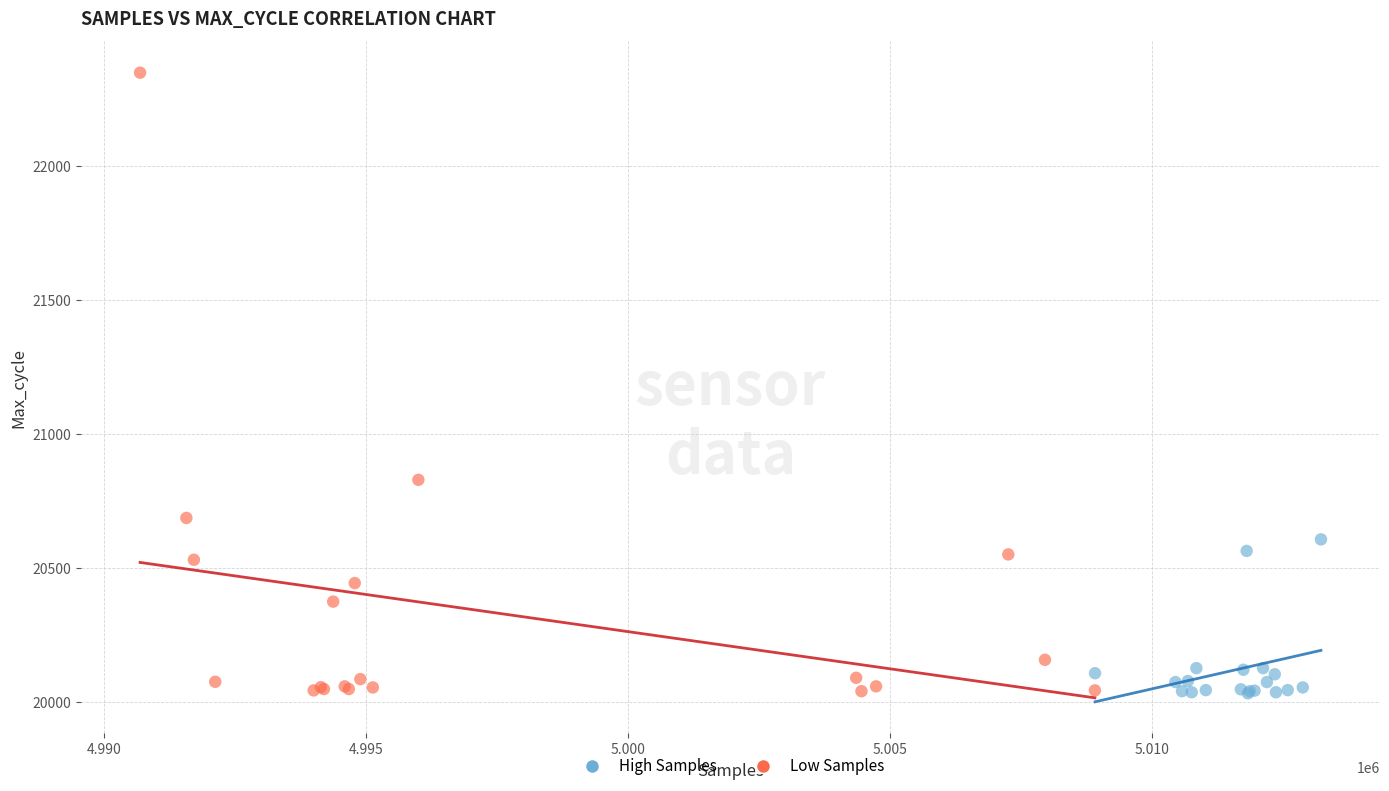

Which series reaches the maximum Y coordinate?

Low Samples